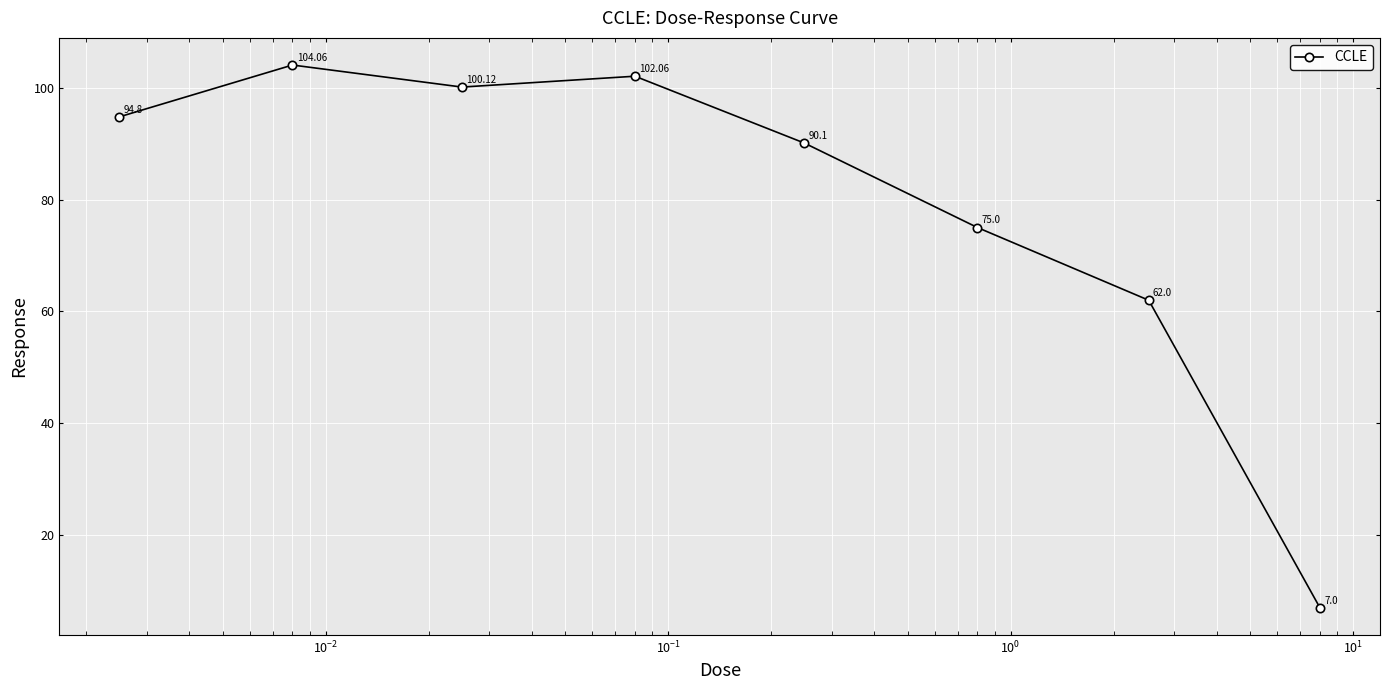

How many points are higher than both their immediate neighbors (excluding endpoints)?

2